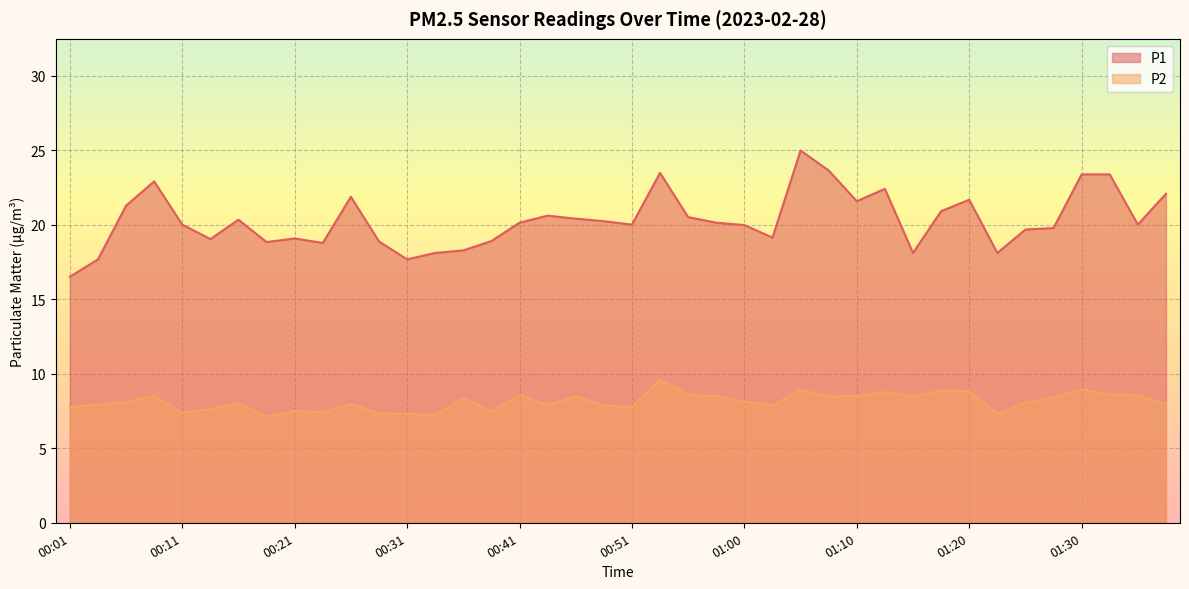

At how many categories does at least one series exceed 18?

37